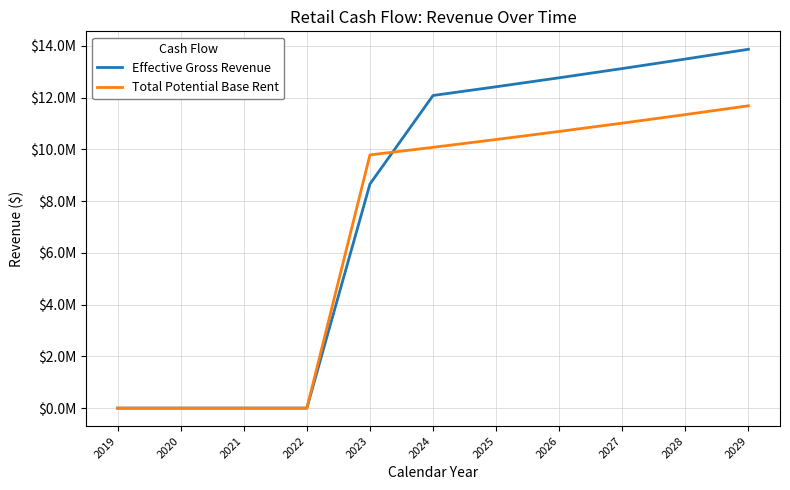

What are all the series names shown in the legend?

Effective Gross Revenue, Total Potential Base Rent